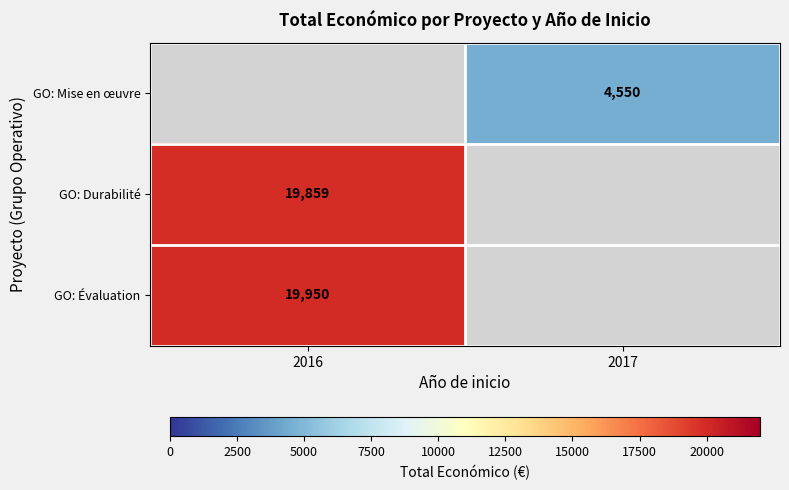

Which has a higher value, 2017 or 2016?

2016